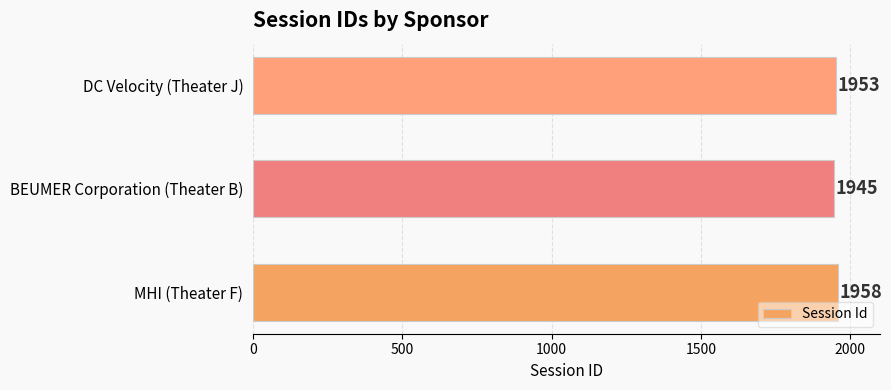

How many data points does each series have?

3